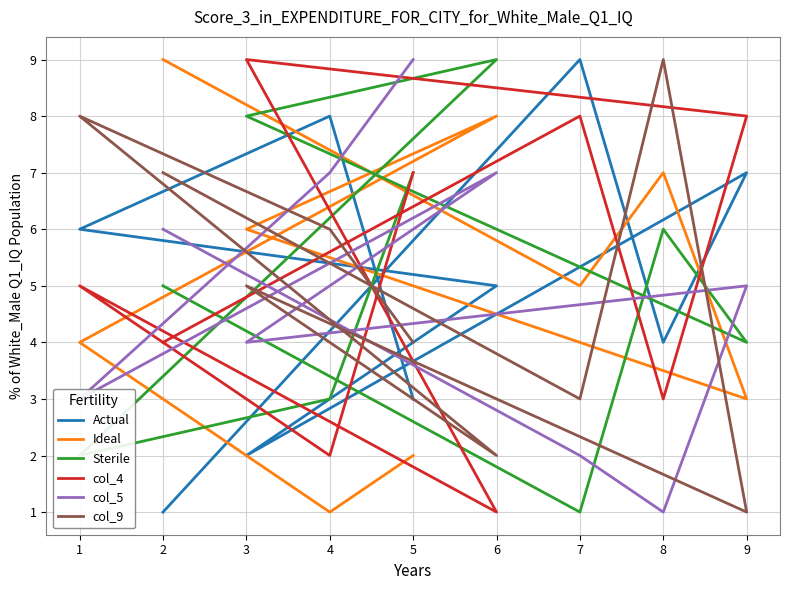

Does the chart display data point markers on the line(s)?

No